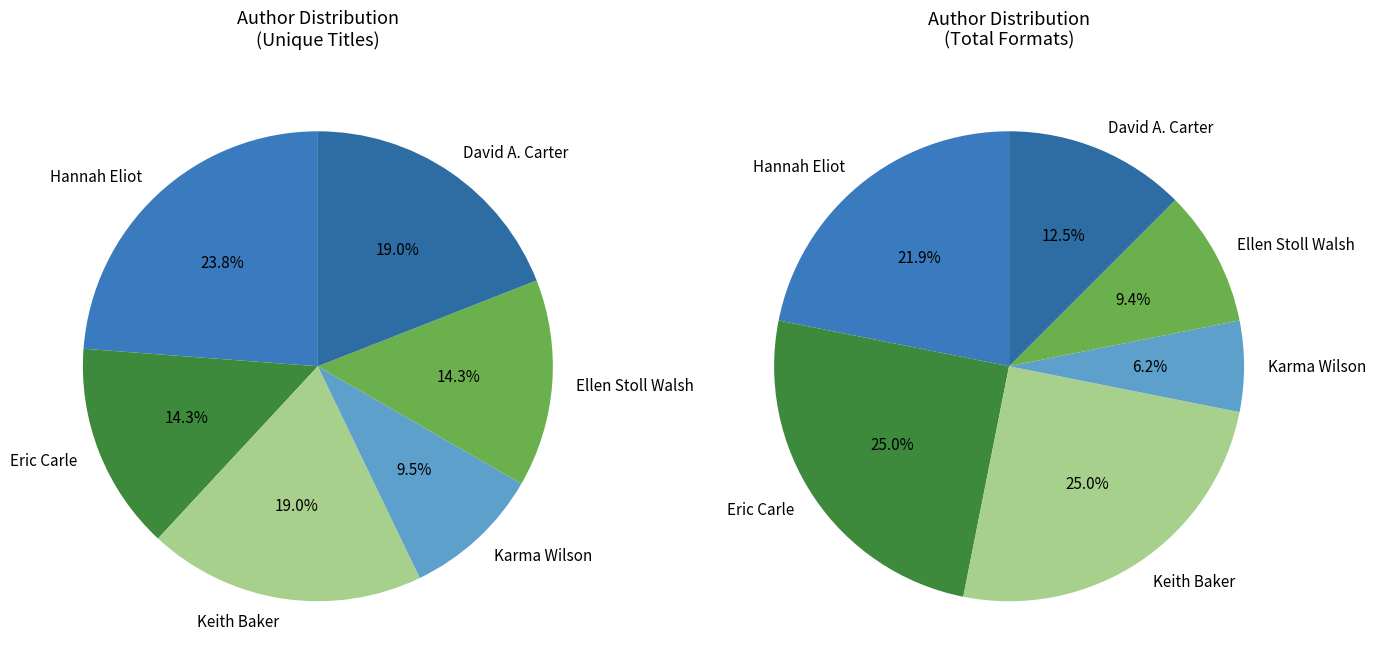

Is there any slice that represents more than half of the pie?

No